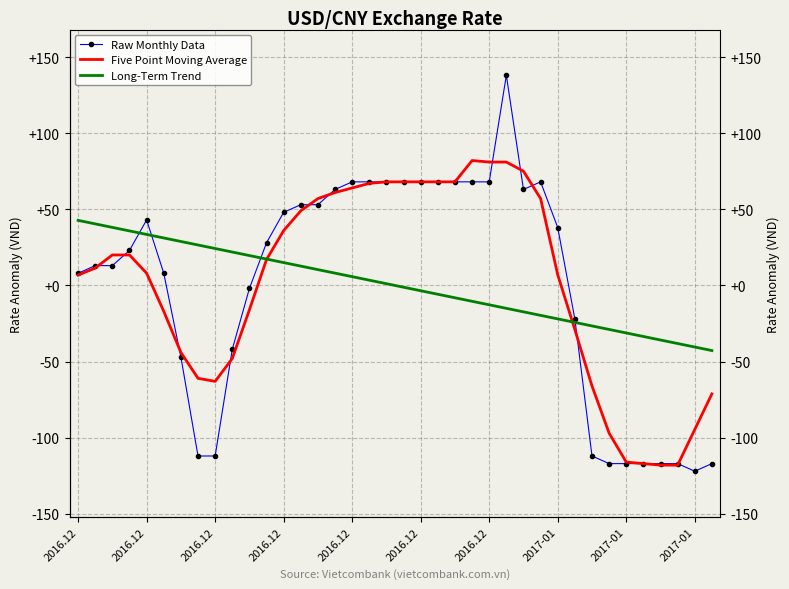

List the series in order of their peak value, lowest first.

Long-Term Trend, Five Point Moving Average, Raw Monthly Data